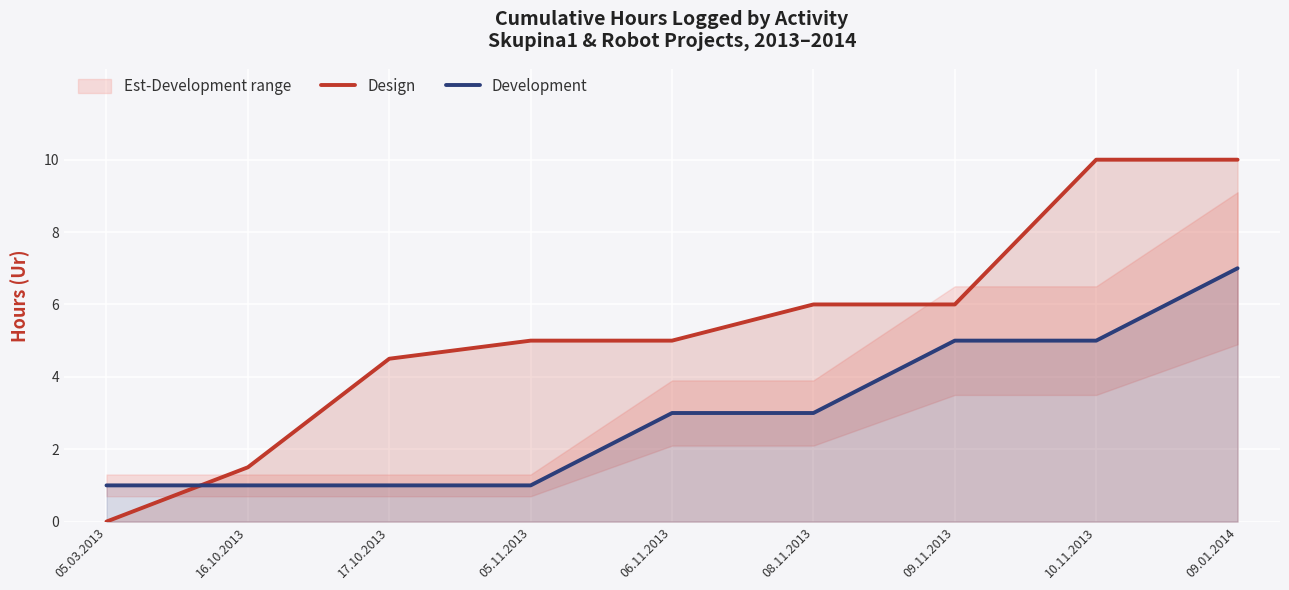

What is the label of the 3rd point from the right?

09.11.2013